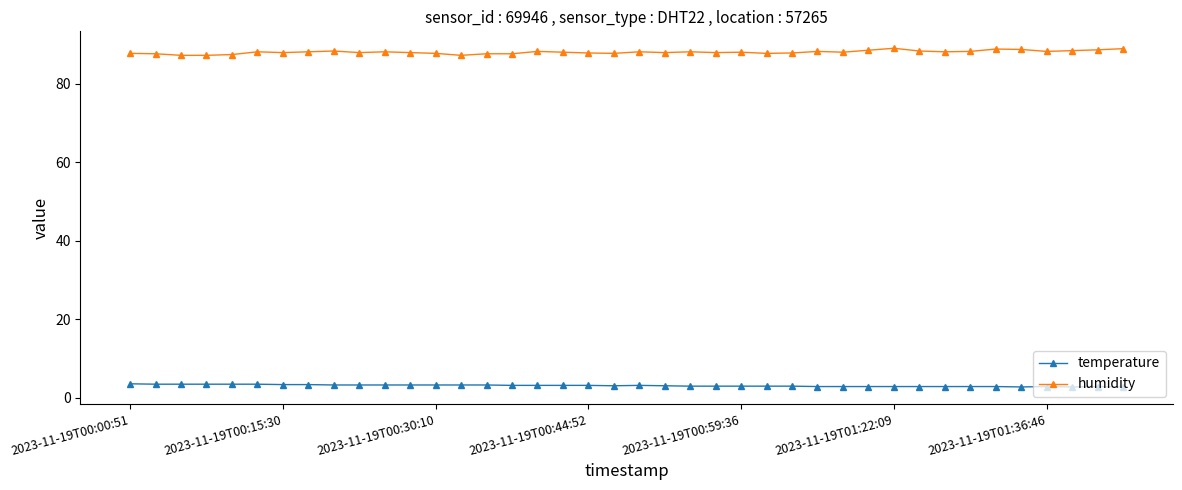

True or false: temperature and humidity intersect in this chart.

False